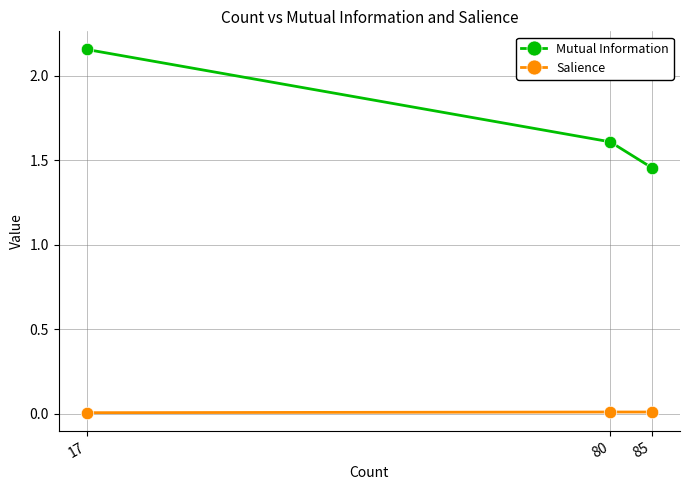

The Salience series shows 0.0 at 17. True or false?

True